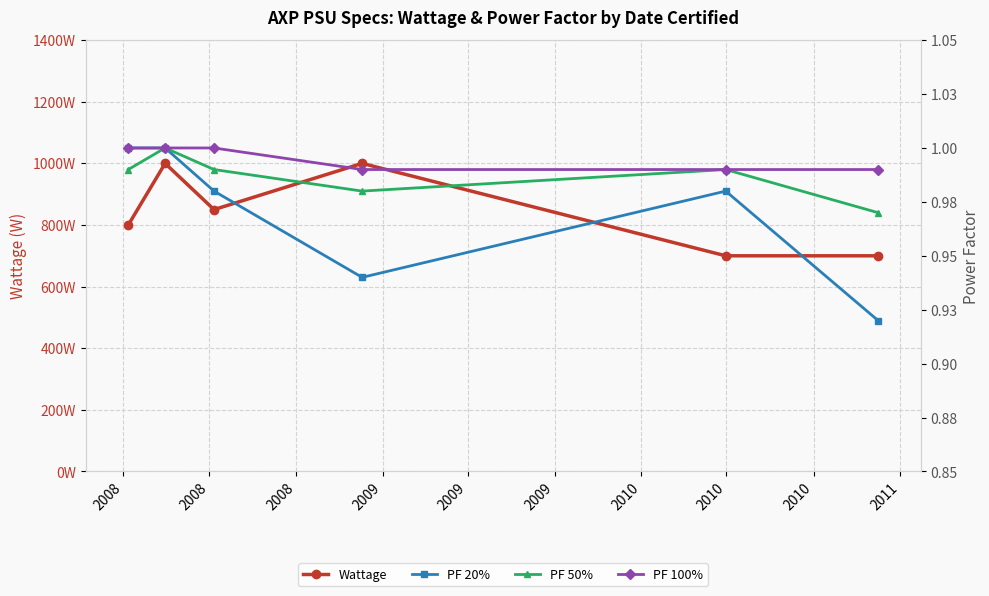

What is the maximum value for PF 50%?

1.0